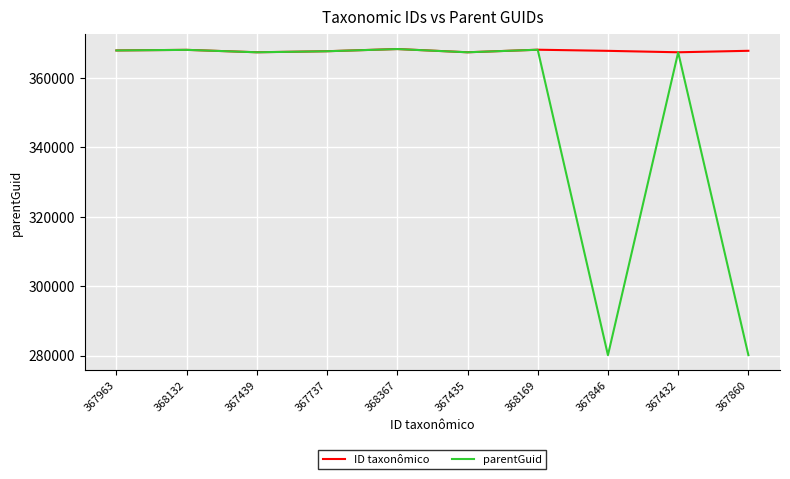

What is the highest value of the parentGuid series?

368360